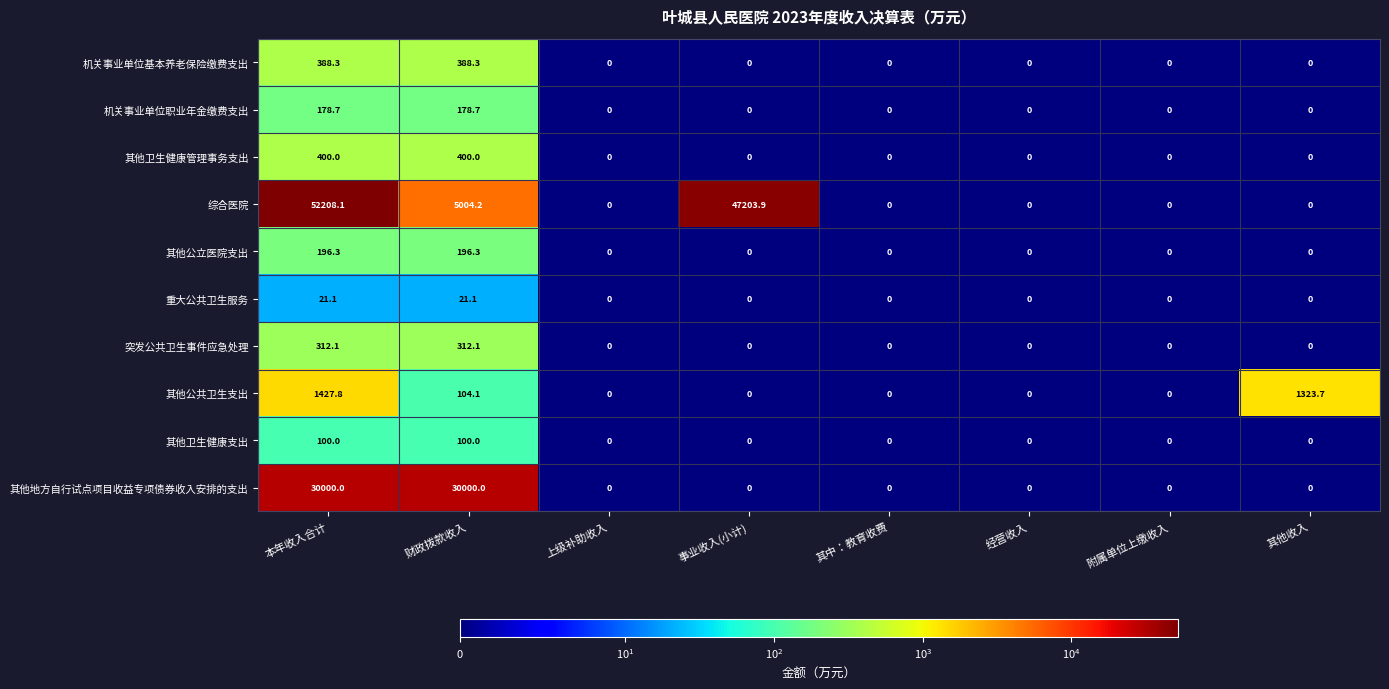

What is the sum of all 其他地方自行试点项目收益专项债券收入安排的支出 values?

60000.0